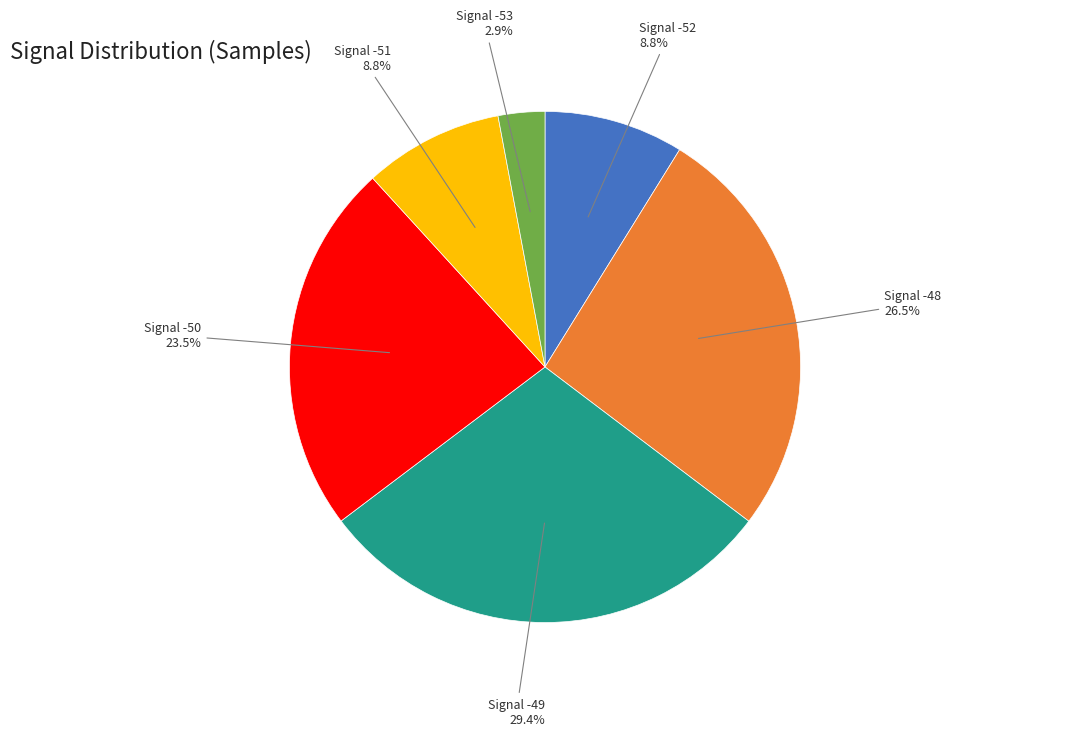

Is there a majority slice in this chart?

No